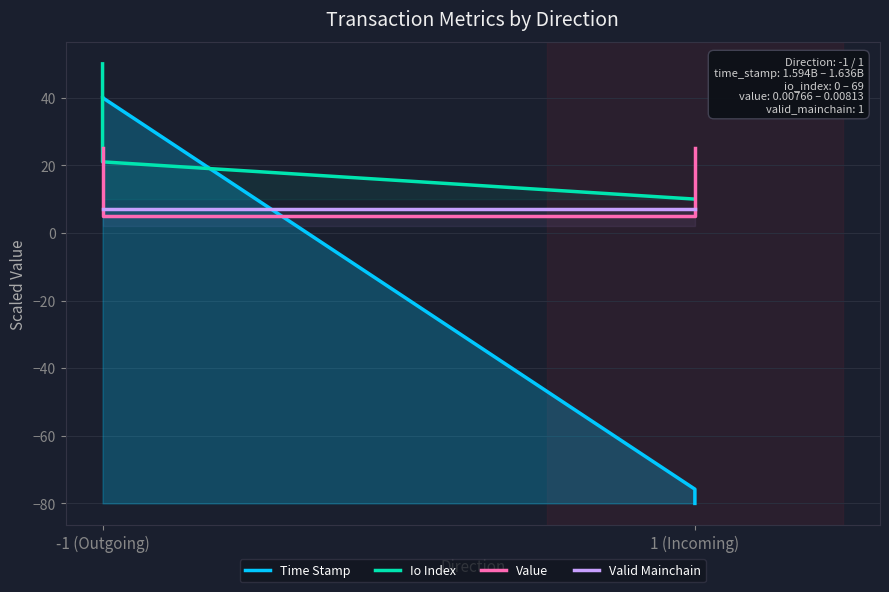

At which category does the chart reach its peak across all series?

-1 (Outgoing)